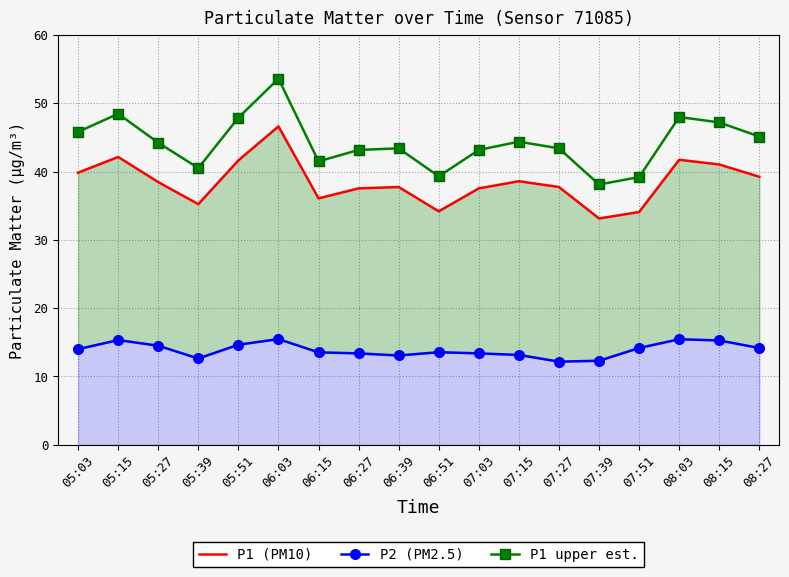

True or false: P1 upper est. and P1 (PM10) intersect in this chart.

False